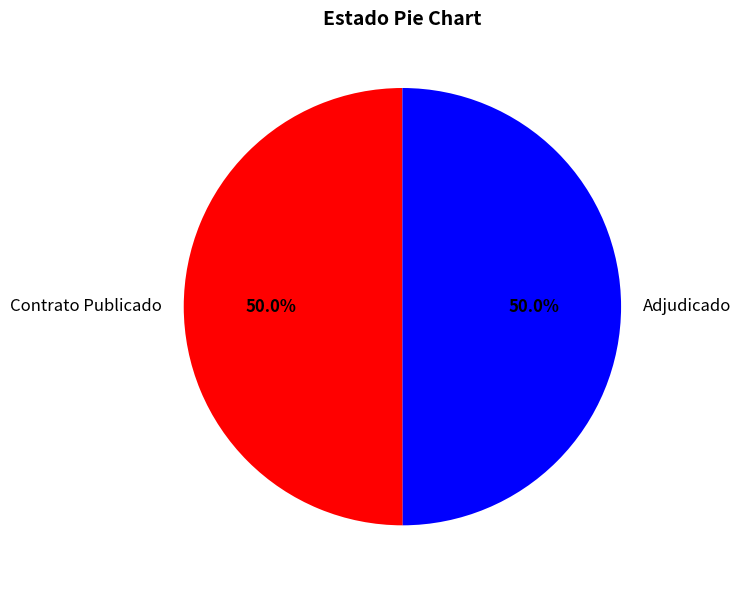

Approximately how many times larger is the value at Adjudicado compared to Contrato Publicado?

1.0